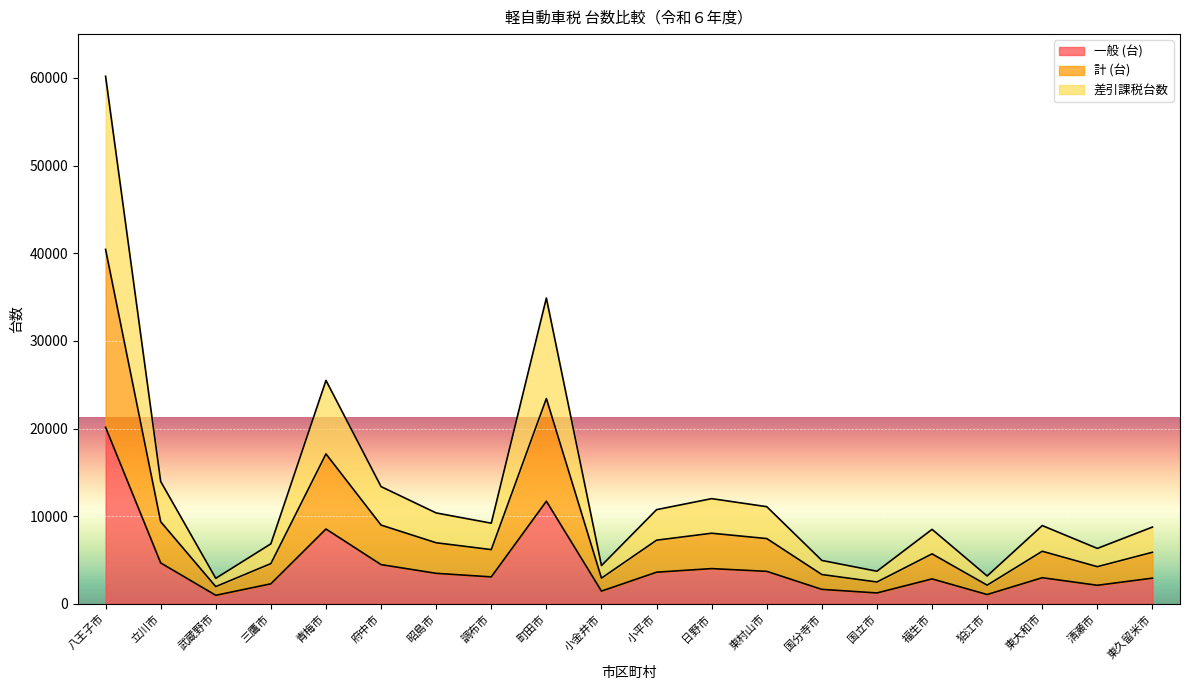

List the labels in order of 計 (台) value, smallest first.

武蔵野市, 狛江市, 国立市, 小金井市, 国分寺市, 清瀬市, 三鷹市, 福生市, 東久留米市, 東大和市, 調布市, 昭島市, 小平市, 東村山市, 日野市, 府中市, 立川市, 青梅市, 町田市, 八王子市